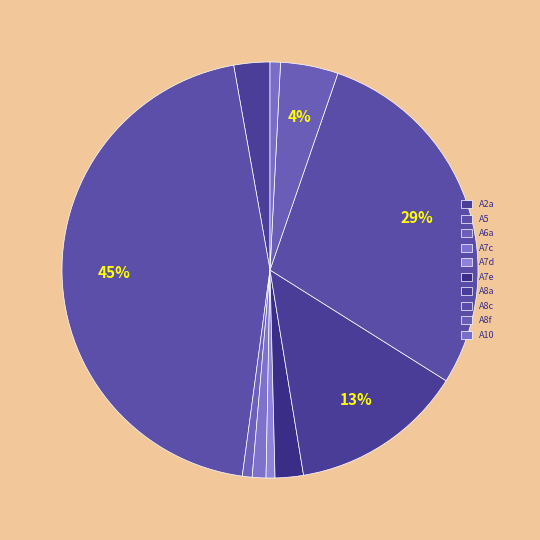

To the nearest percent, what percentage of the pie is A2a?

3%